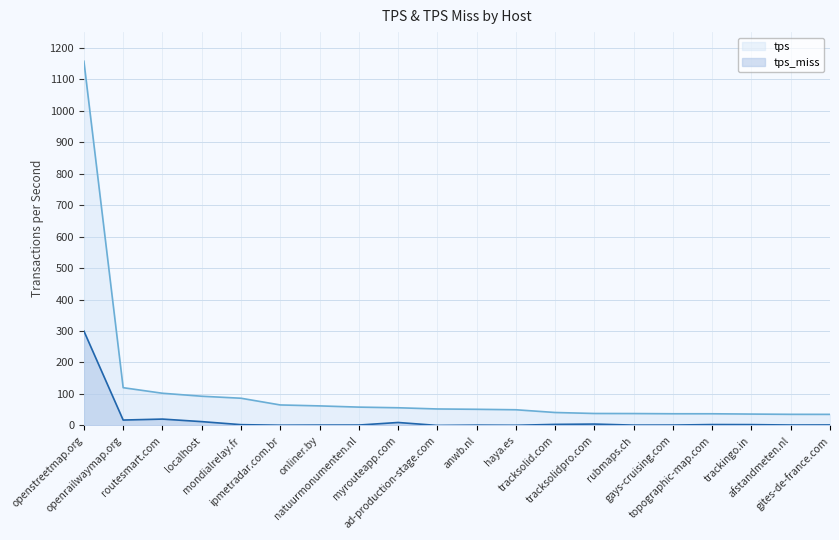

Rank the categories by tps value from lowest to highest.

gites-de-france.com, afstandmeten.nl, trackingo.in, topographic-map.com, gays-cruising.com, rubmaps.ch, tracksolidpro.com, tracksolid.com, haya.es, anwb.nl, ad-production-stage.com, myrouteapp.com, natuurmonumenten.nl, onliner.by, ipmetradar.com.br, mondialrelay.fr, localhost, routesmart.com, openrailwaymap.org, openstreetmap.org